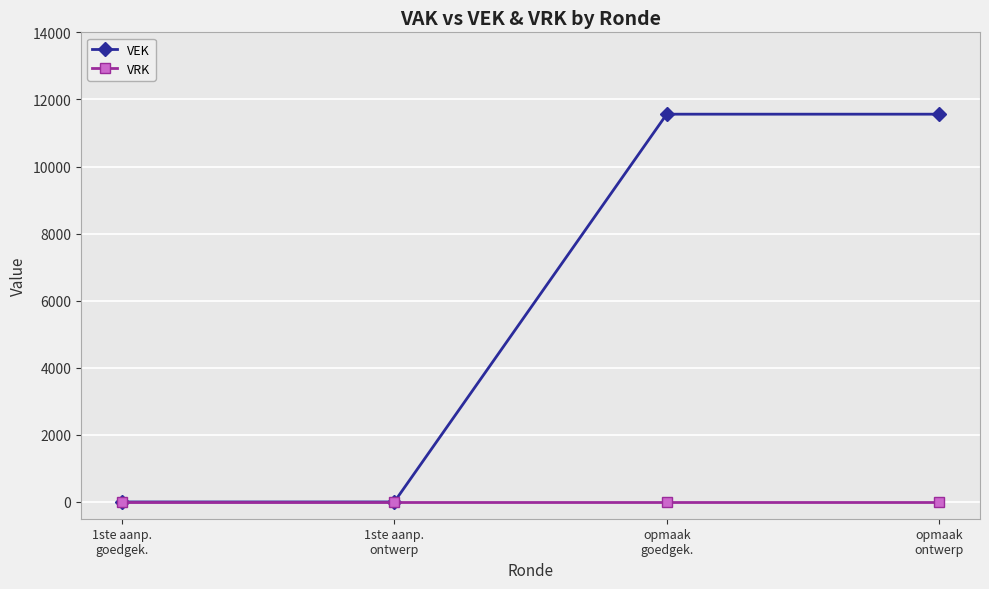

List the series in order of their overall mean, highest first.

VEK, VRK